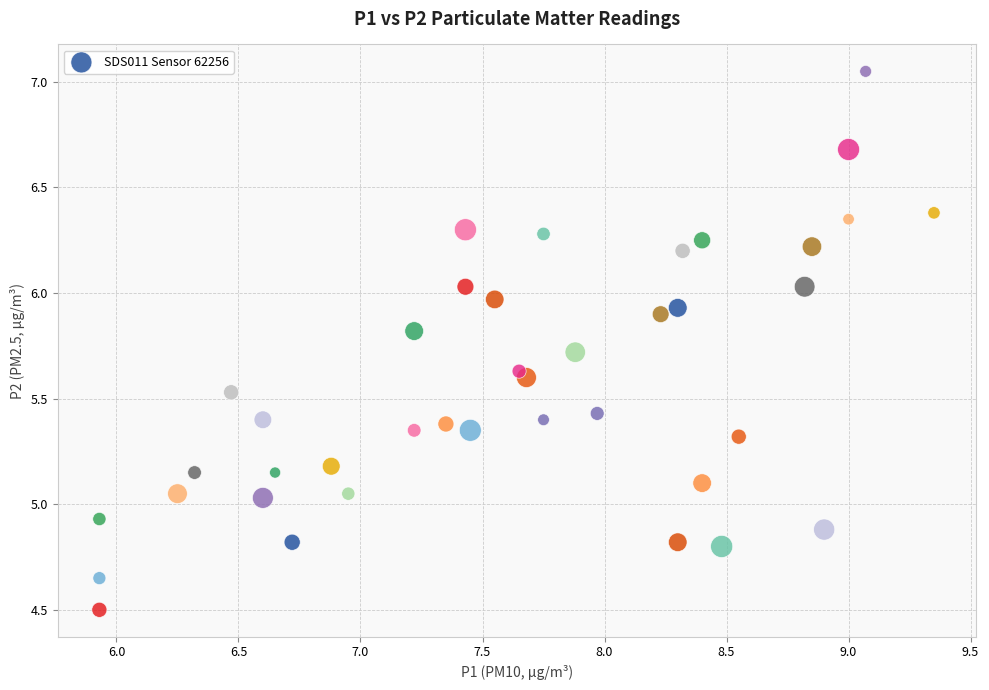

What is the range of X values (max minus min)?

3.4